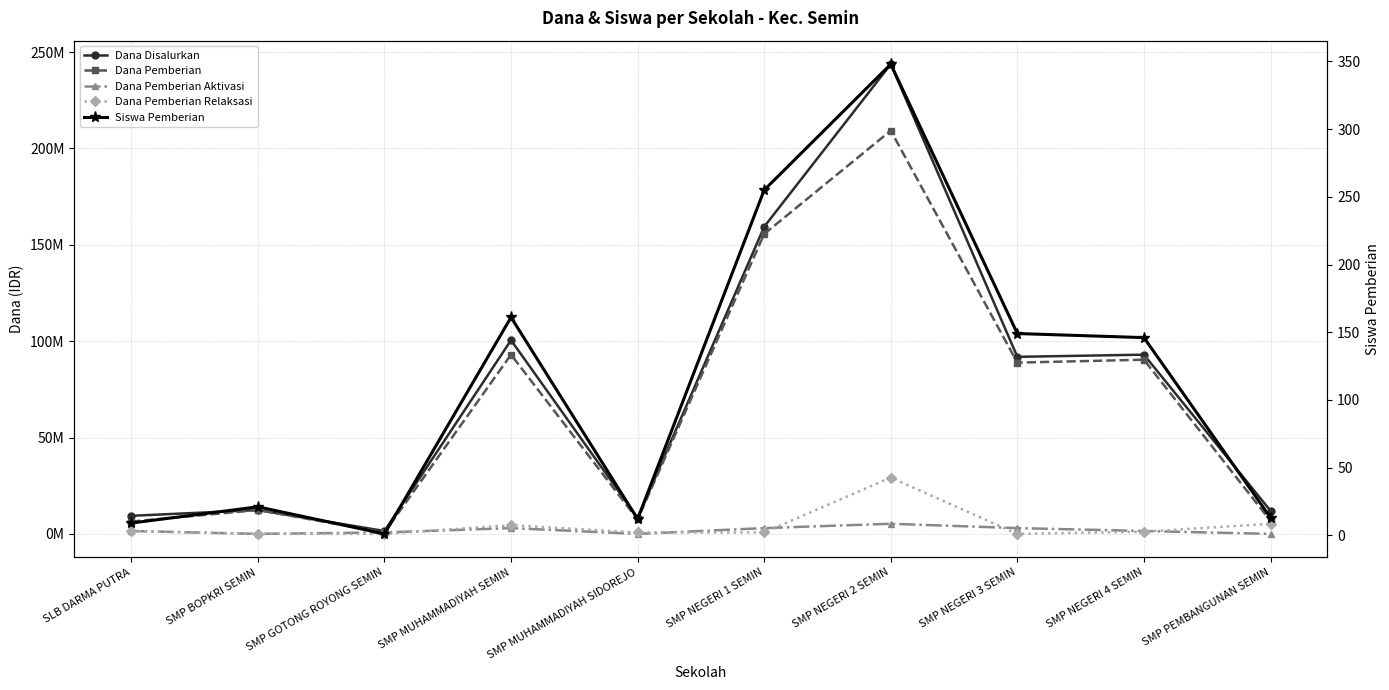

Is this an area chart (filled region under the line)?

No